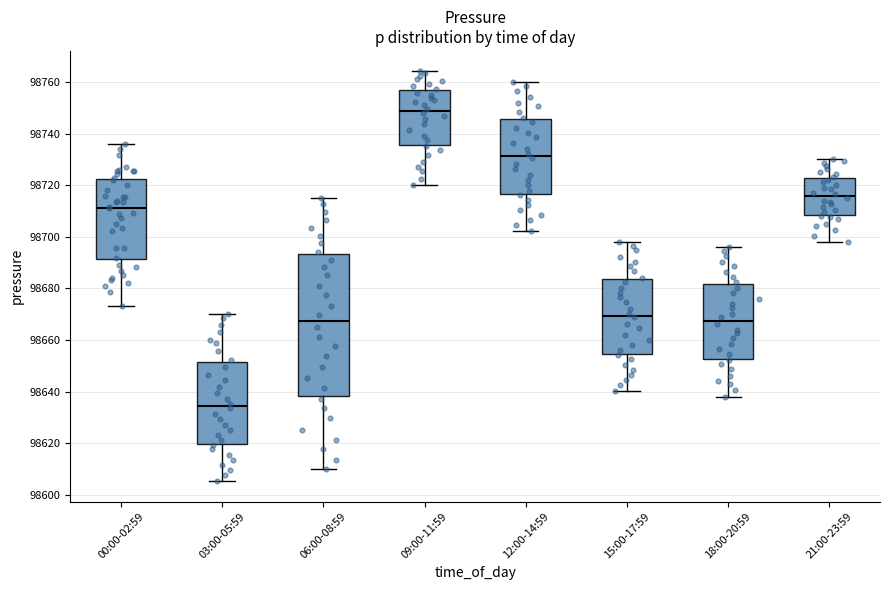

Which box's median line is the highest?

09:00-11:59